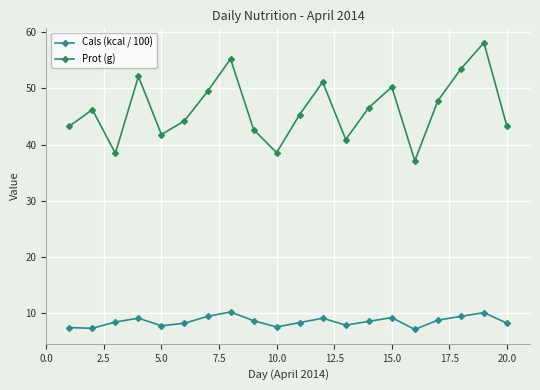

List the series in order of their overall mean, highest first.

Prot (g), Cals (kcal / 100)